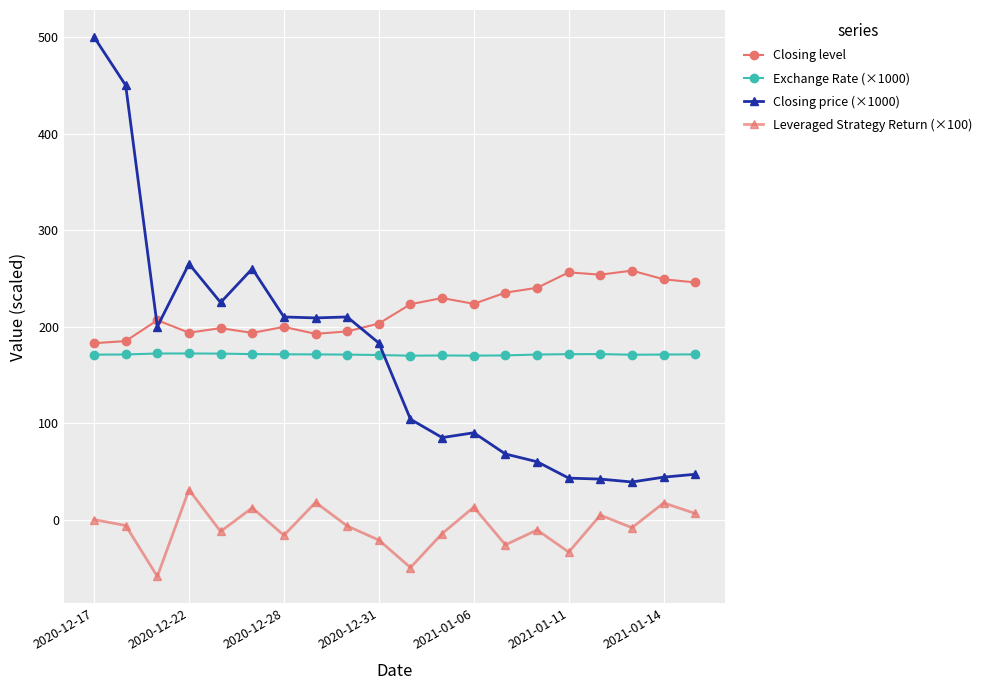

Which series has the widest spread of values?

Closing price (×1000)